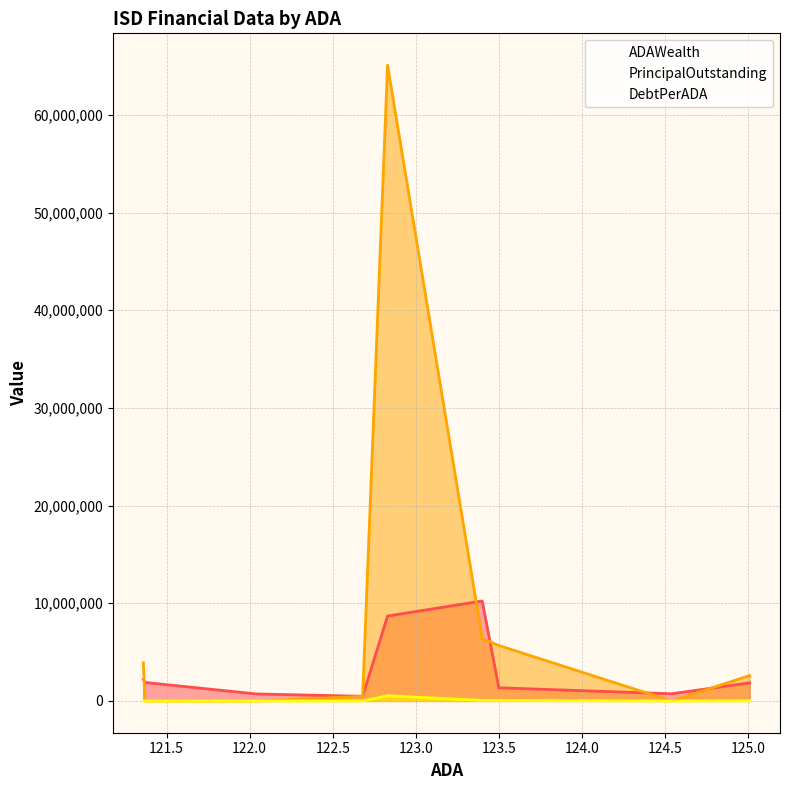

Rank the series by their average value, from highest to lowest.

PrincipalOutstanding, ADAWealth, DebtPerADA